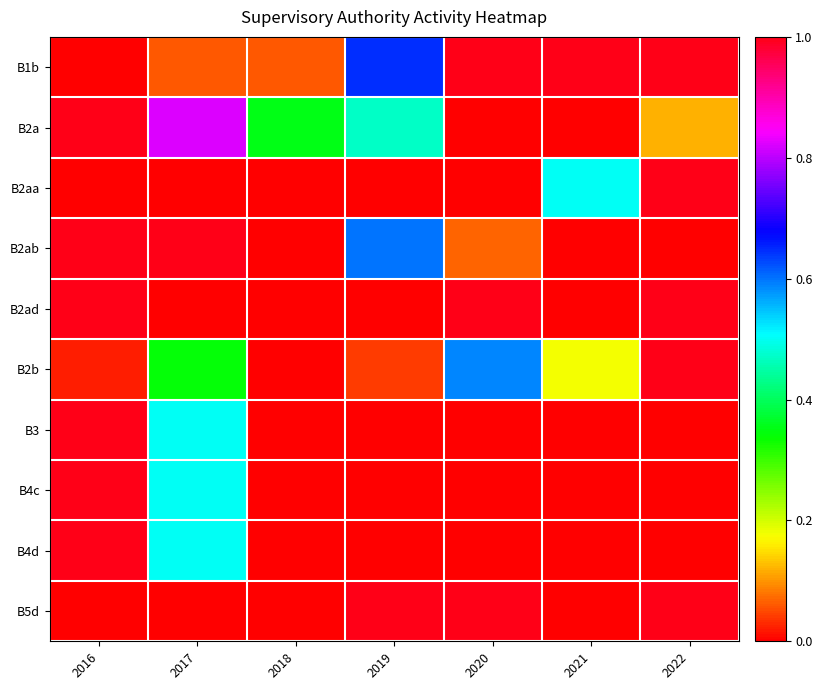

Reading left to right, extract all data points from this chart.

B1b: 2016=0.0	2017=0.1	2018=0.1	2019=0.6	2020=1.0	2021=1.0	2022=1.0
B2a: 2016=1.0	2017=0.8	2018=0.4	2019=0.5	2020=0.0	2021=0.0	2022=0.1
B2aa: 2016=0.0	2017=0.0	2018=0.0	2019=0.0	2020=0.0	2021=0.5	2022=1.0
B2ab: 2016=1.0	2017=1.0	2018=0.0	2019=0.6	2020=0.1	2021=0.0	2022=0.0
B2ad: 2016=1.0	2017=0.0	2018=0.0	2019=0.0	2020=1.0	2021=0.0	2022=1.0
B2b: 2016=0.0	2017=0.3	2018=0.0	2019=0.0	2020=0.6	2021=0.2	2022=1.0
B3: 2016=1.0	2017=0.5	2018=0.0	2019=0.0	2020=0.0	2021=0.0	2022=0.0
B4c: 2016=1.0	2017=0.5	2018=0.0	2019=0.0	2020=0.0	2021=0.0	2022=0.0
B4d: 2016=1.0	2017=0.5	2018=0.0	2019=0.0	2020=0.0	2021=0.0	2022=0.0
B5d: 2016=0.0	2017=0.0	2018=0.0	2019=1.0	2020=1.0	2021=0.0	2022=1.0